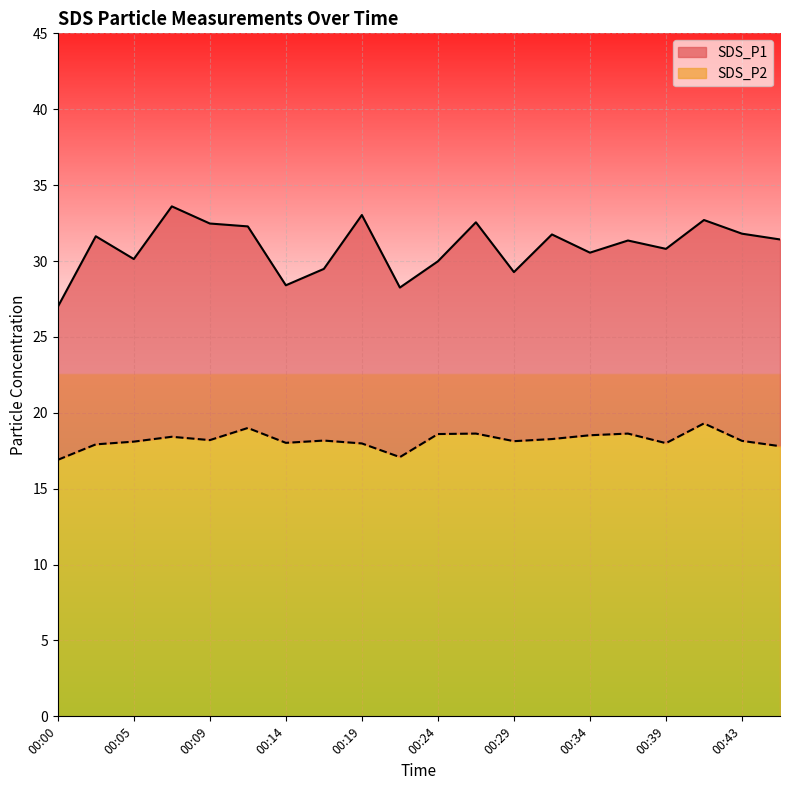

At which category is the sum across all series the highest?

00:07